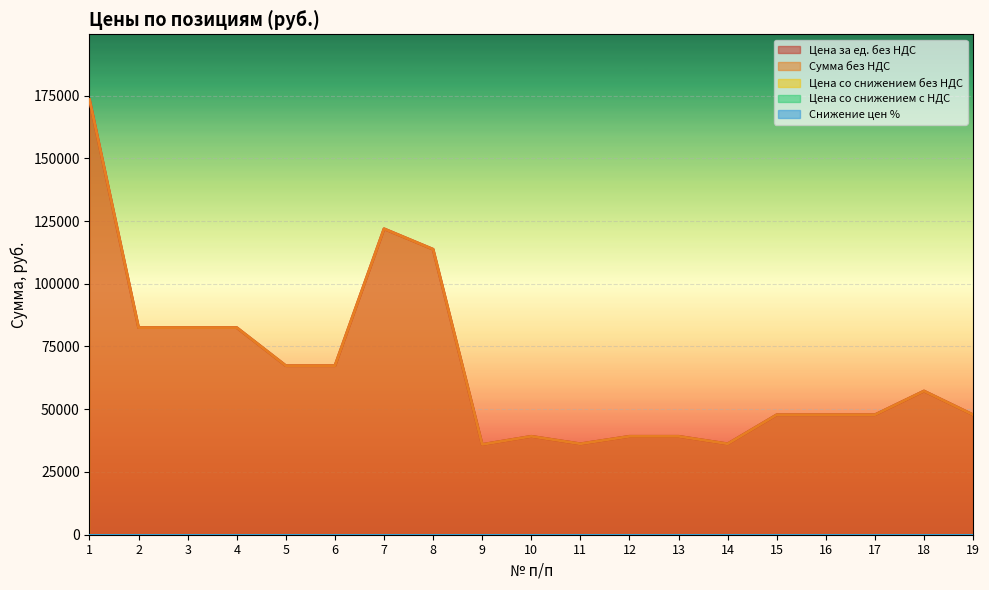

Reading right to left, list all the values displayed in this chart.

Цена за ед. без НДС: 19=47805.9	18=57265.1	17=47805.9	16=47805.9	15=47805.9	14=36226.4	13=39214.6	12=39214.6	11=36226.4	10=39214.6	9=35966.7	8=113746.9	7=121909.6	6=67348.3	5=67348.3	4=82529.9	3=82529.9	2=82529.9	1=173387.0
Сумма без НДС: 19=47805.9	18=57265.1	17=47805.9	16=47805.9	15=47805.9	14=36226.4	13=39214.6	12=39214.6	11=36226.4	10=39214.6	9=35966.7	8=113746.9	7=121909.6	6=67348.3	5=67348.3	4=82529.9	3=82529.9	2=82529.9	1=173387.0
Цена со снижением без НДС: 19=0.0	18=0.0	17=0.0	16=0.0	15=0.0	14=0.0	13=0.0	12=0.0	11=0.0	10=0.0	9=0.0	8=0.0	7=0.0	6=0.0	5=0.0	4=0.0	3=0.0	2=0.0	1=0.0
Цена со снижением с НДС: 19=0.0	18=0.0	17=0.0	16=0.0	15=0.0	14=0.0	13=0.0	12=0.0	11=0.0	10=0.0	9=0.0	8=0.0	7=0.0	6=0.0	5=0.0	4=0.0	3=0.0	2=0.0	1=0.0
Снижение цен %: 19=0.0	18=0.0	17=0.0	16=0.0	15=0.0	14=0.0	13=0.0	12=0.0	11=0.0	10=0.0	9=0.0	8=0.0	7=0.0	6=0.0	5=0.0	4=0.0	3=0.0	2=0.0	1=0.0